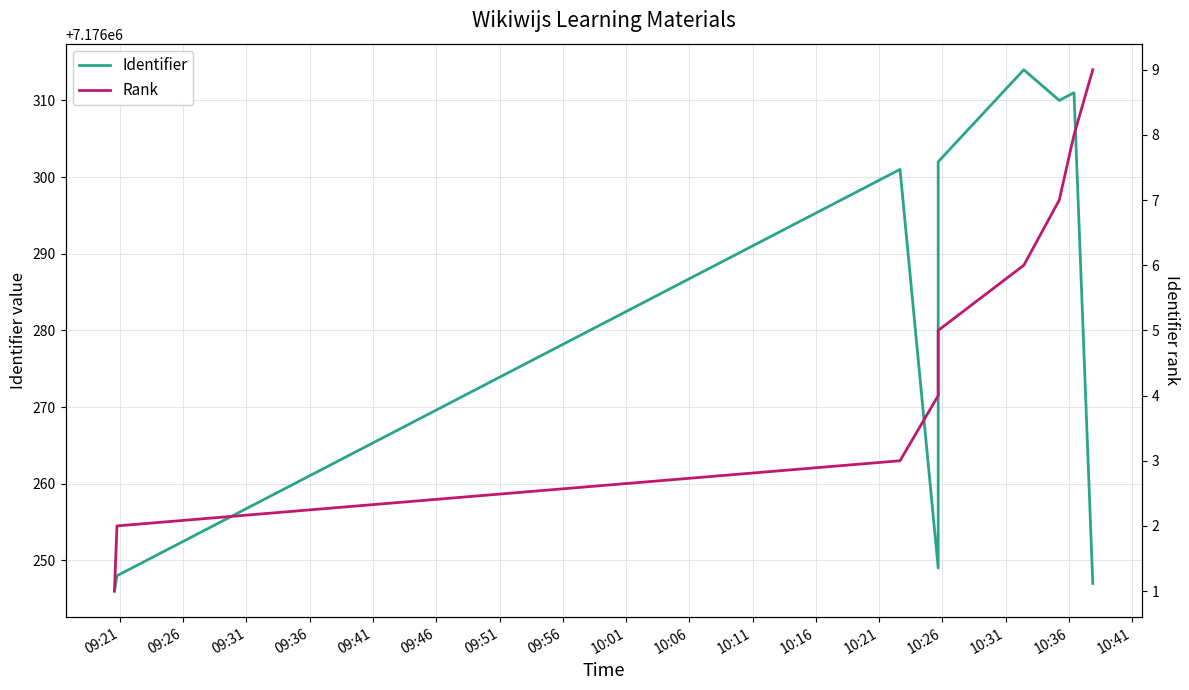

List the series in order of their peak value, highest first.

Identifier, Rank